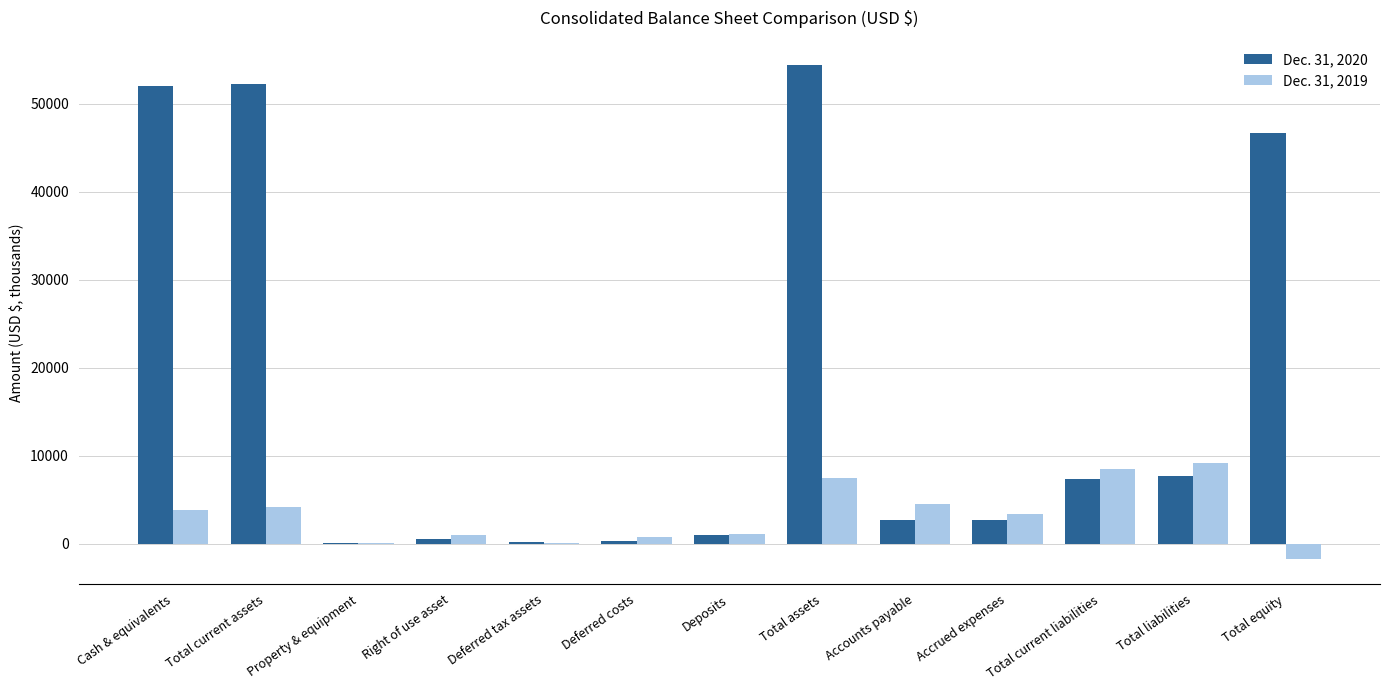

What is the total value across all series at Cash & equivalents?

55962